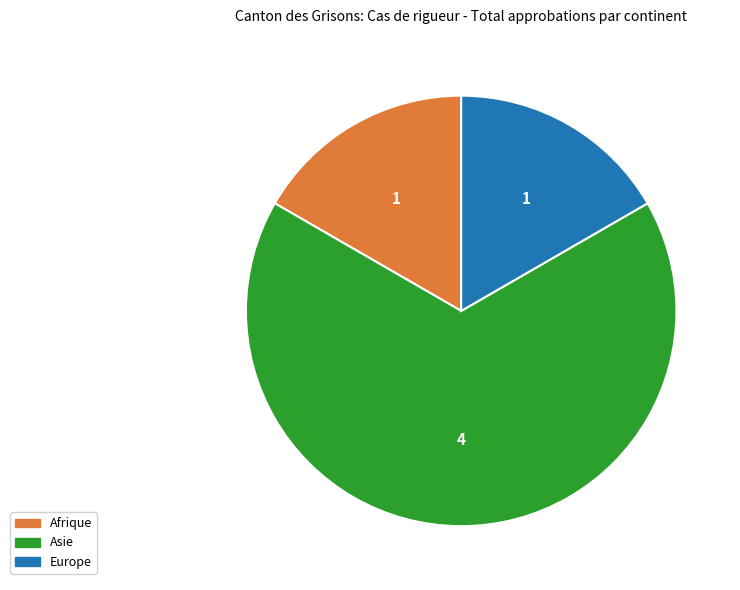

Which slice represents more than half of the pie?

Asie